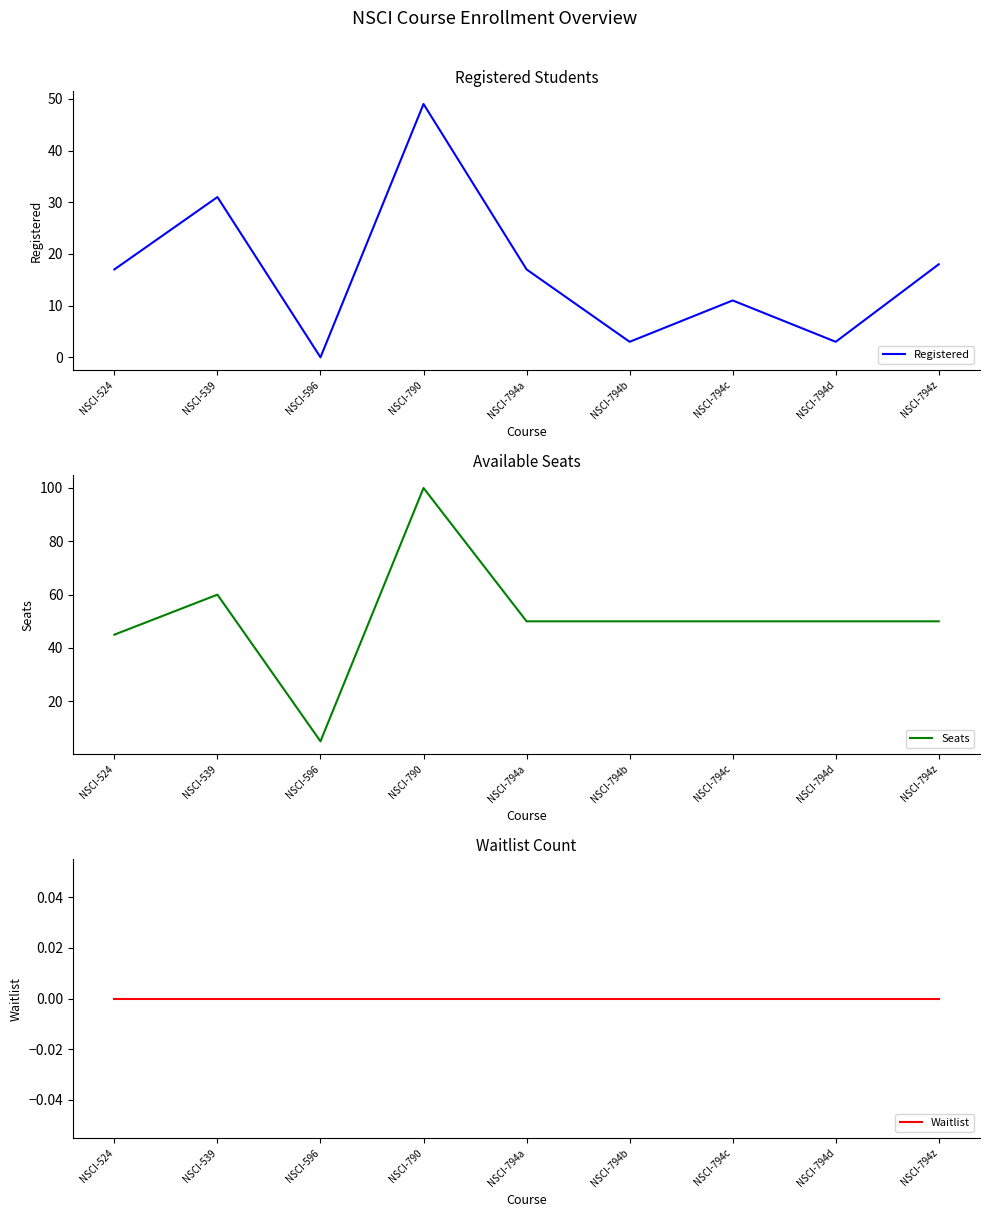

Is it true that Seats equals 80 at NSCI-539?

False